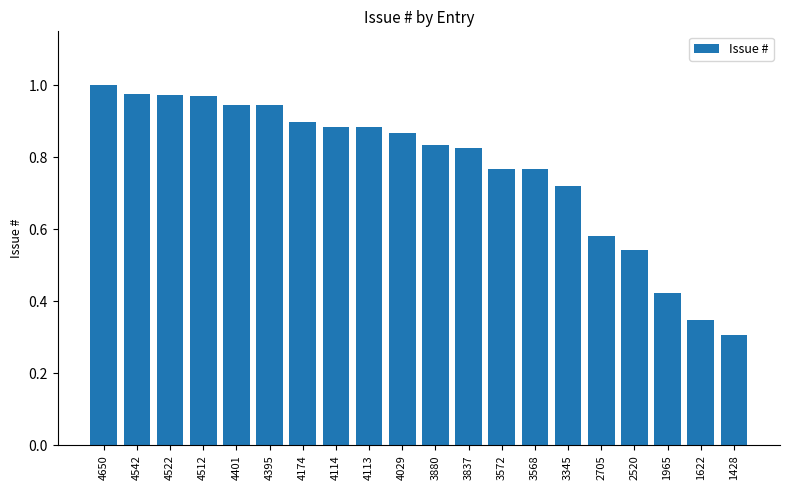

Which category has the lowest value across all series?

1428